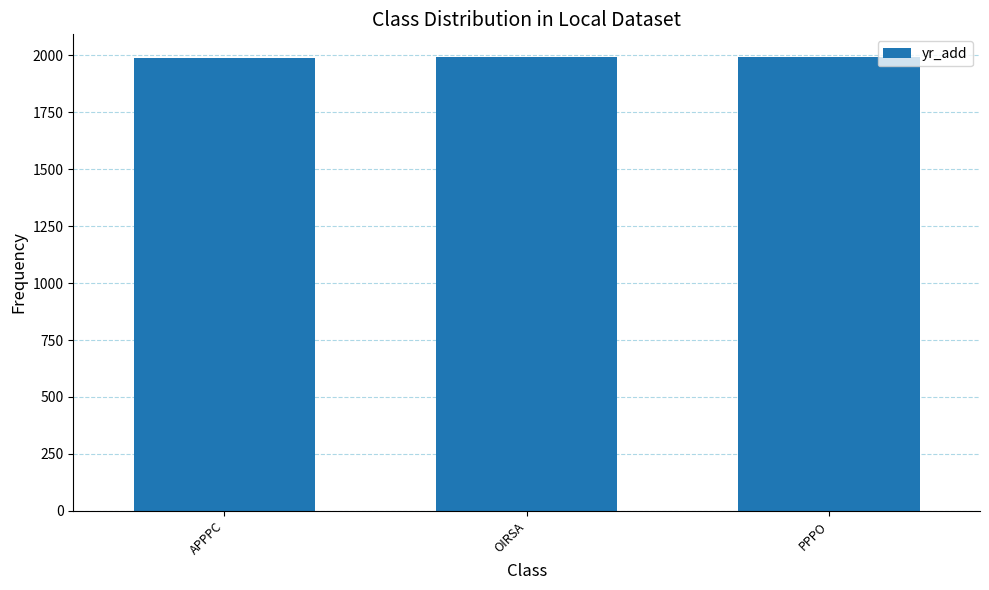

What value does the data have at PPPO?

1993